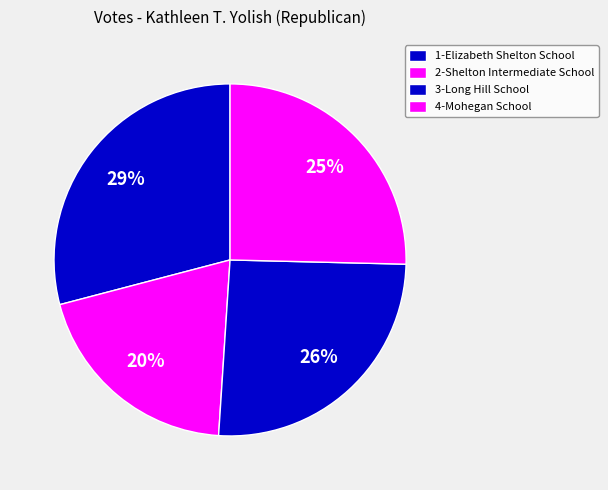

Count the number of slices in the pie.

4